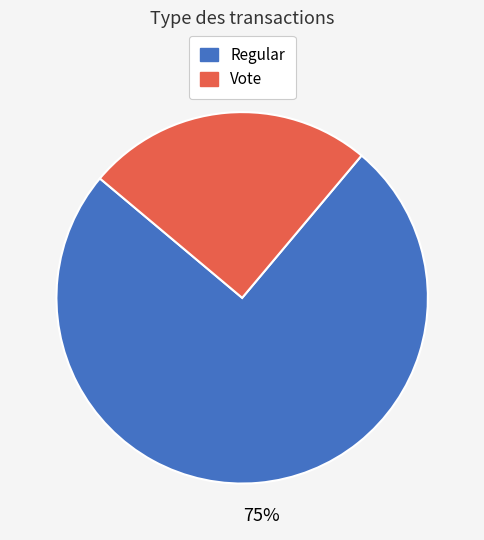

Is there any slice that represents more than half of the pie?

Yes